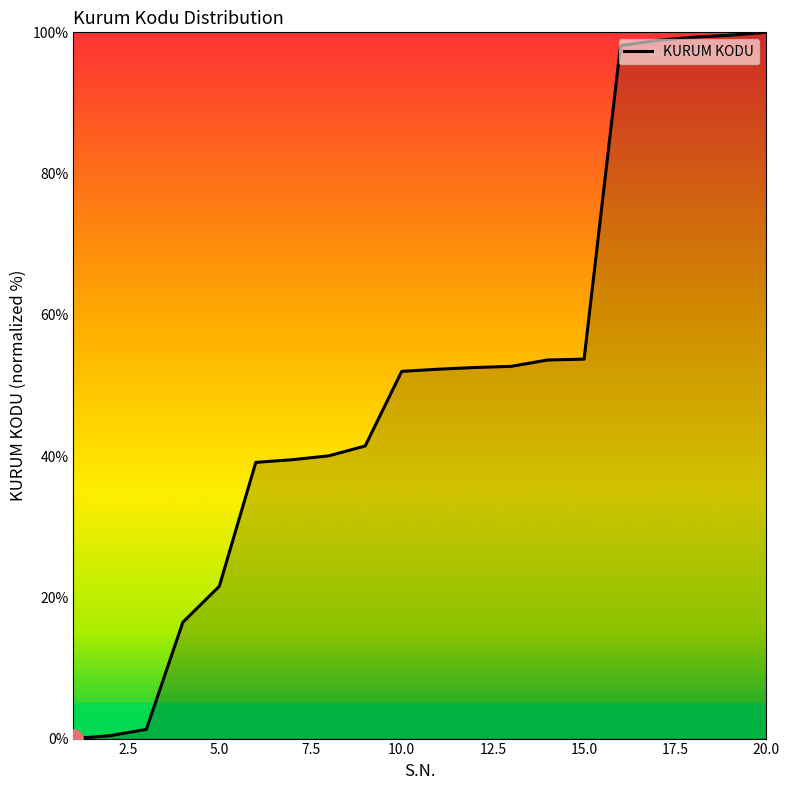

What is the difference between the maximum and minimum values?

100.0